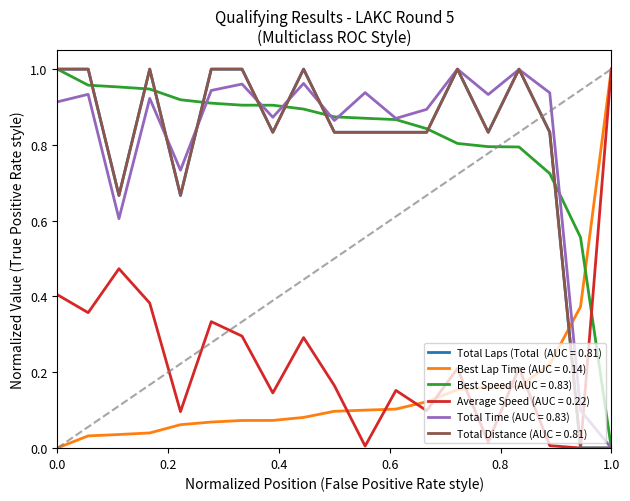

Is this an area chart (filled region under the line)?

No